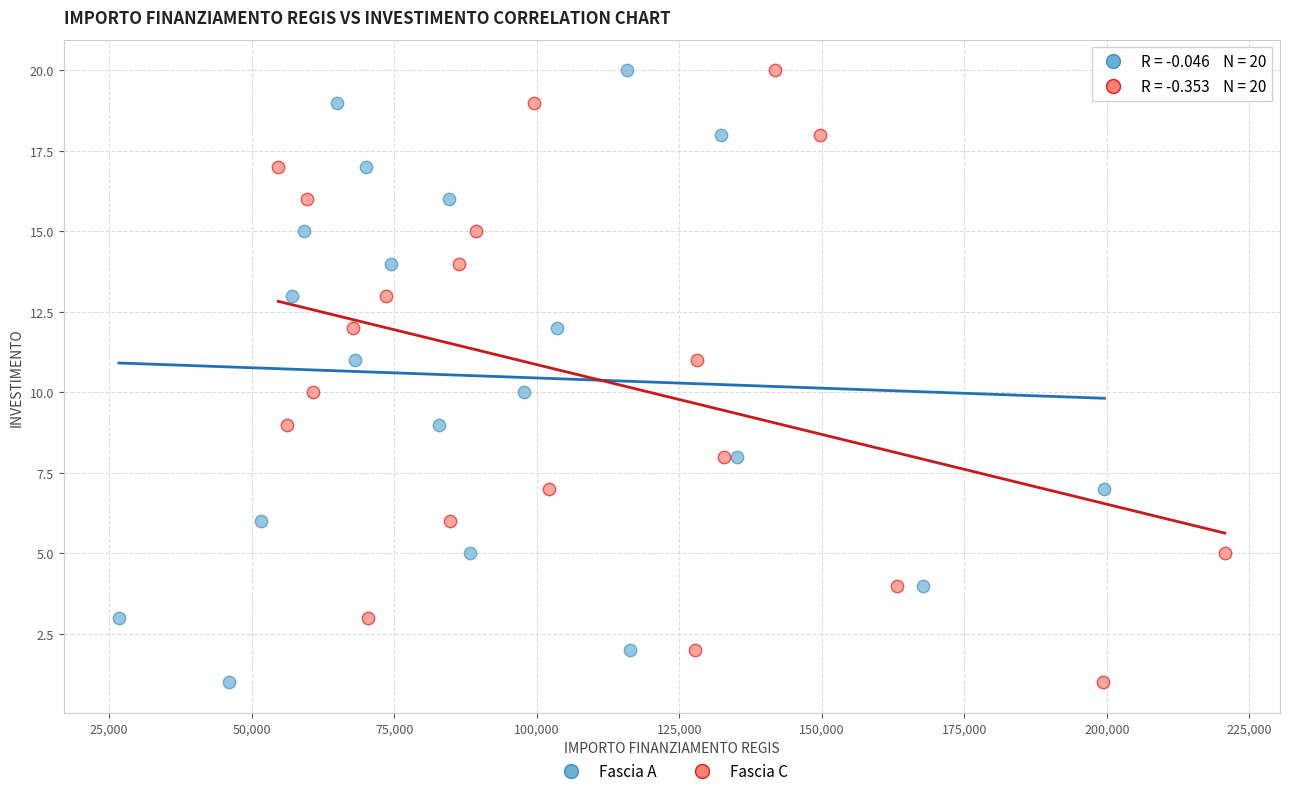

What are all the series names shown in the legend?

Fascia A, Fascia C